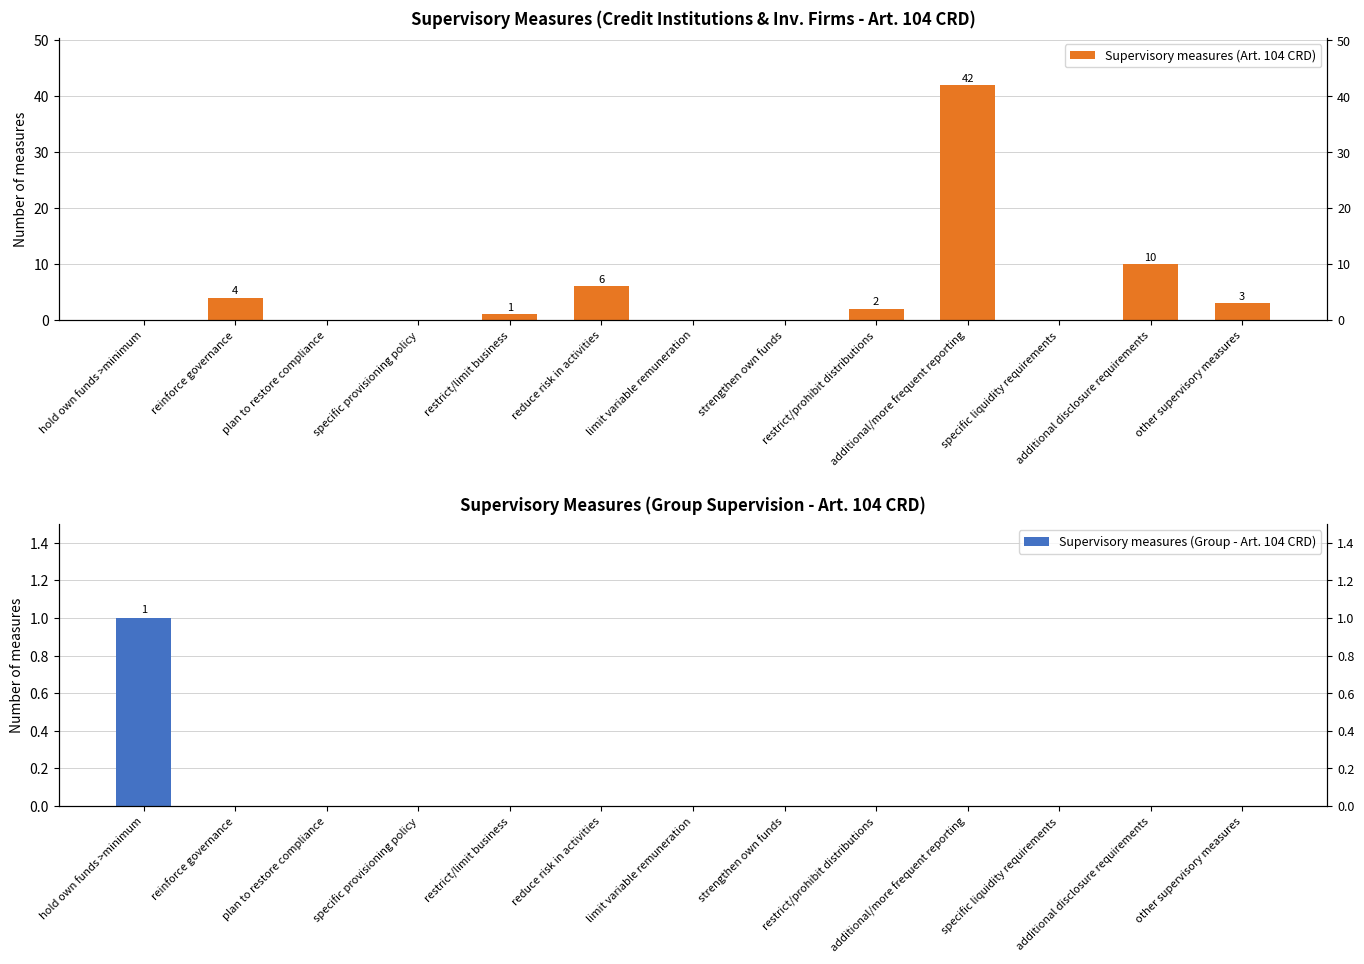

Reading right to left, transcribe all the data shown in this chart.

Supervisory measures (Art. 104 CRD): 3	10	0	42	2	0	0	6	1	0	0	4	0
Supervisory measures (Group - Art. 104 CRD): 0	0	0	0	0	0	0	0	0	0	0	0	1